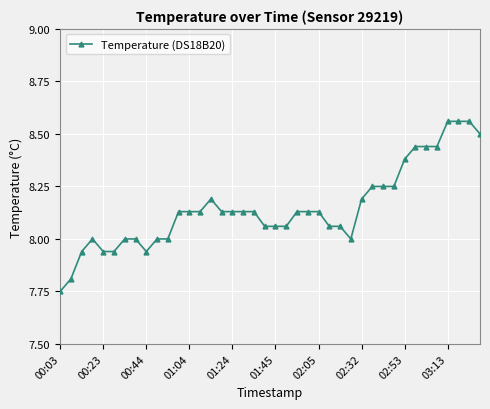

How many data points does each series have?

40